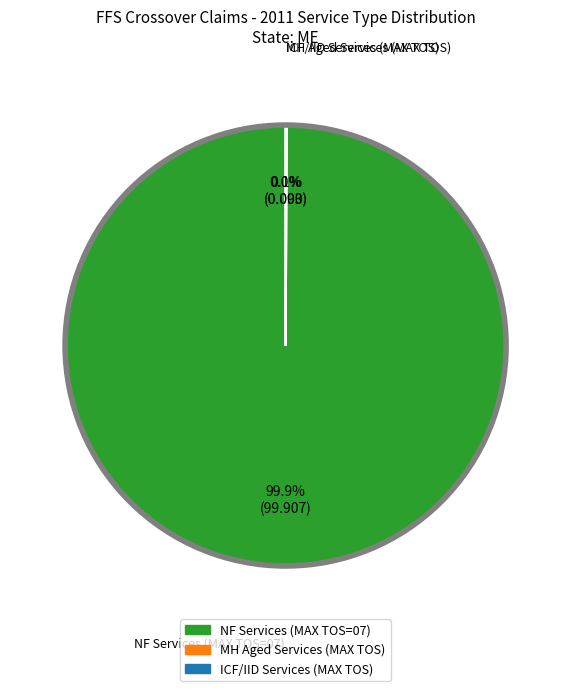

Rank the categories by value from highest to lowest.

NF Services (MAX TOS=07), MH Aged Services (MAX TOS), ICF/IID Services (MAX TOS)